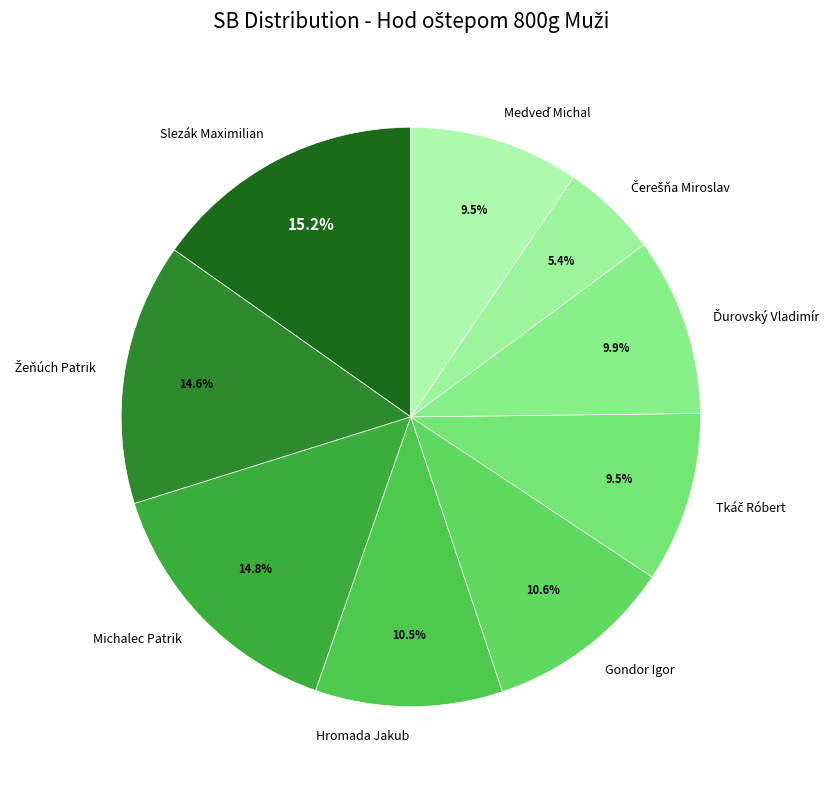

Does Gondor Igor represent more than half of the total?

No